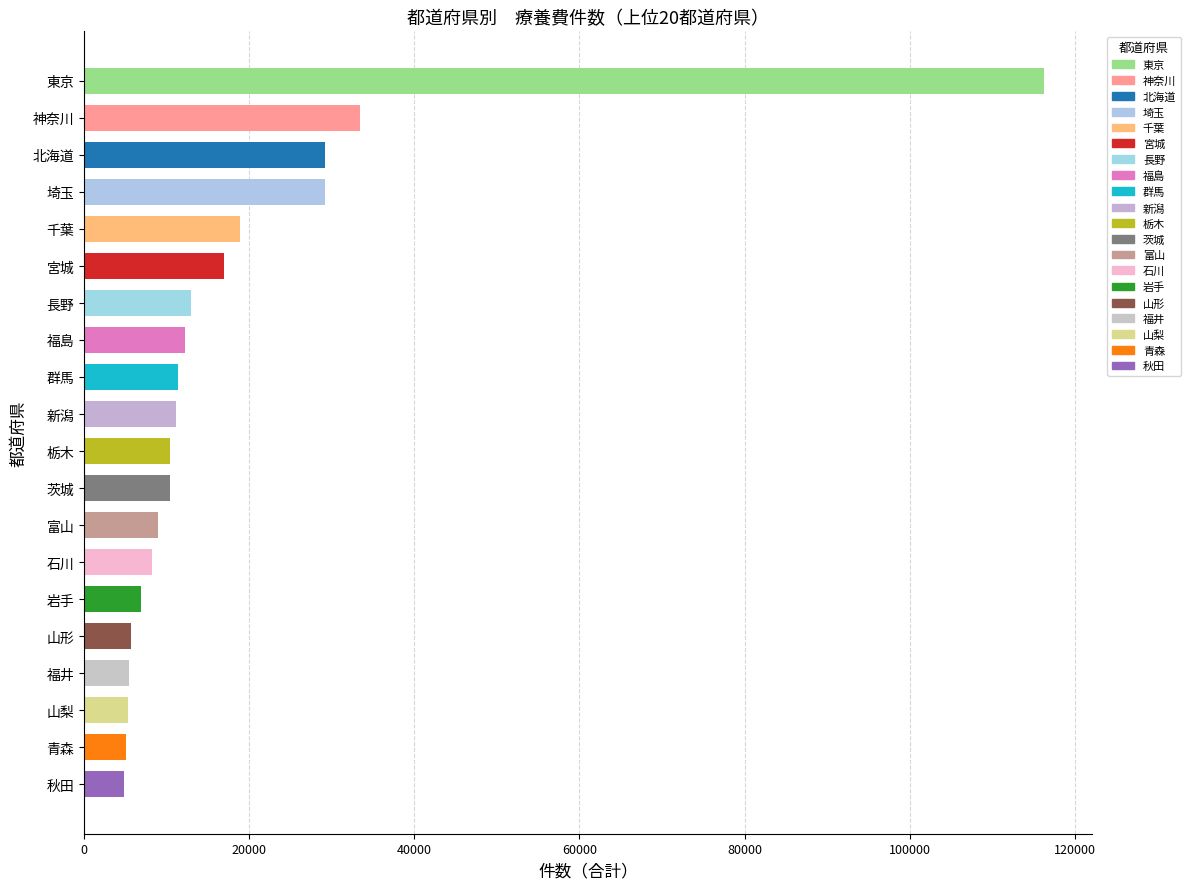

How many categories are shown in the chart?

20